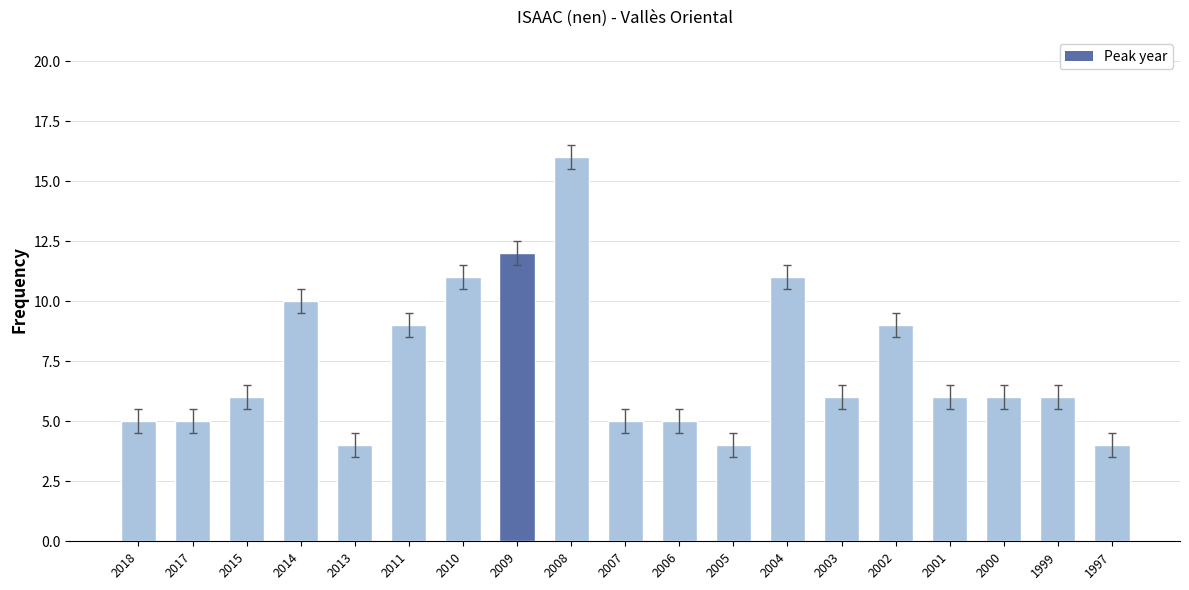

How many series are shown in this chart?

1